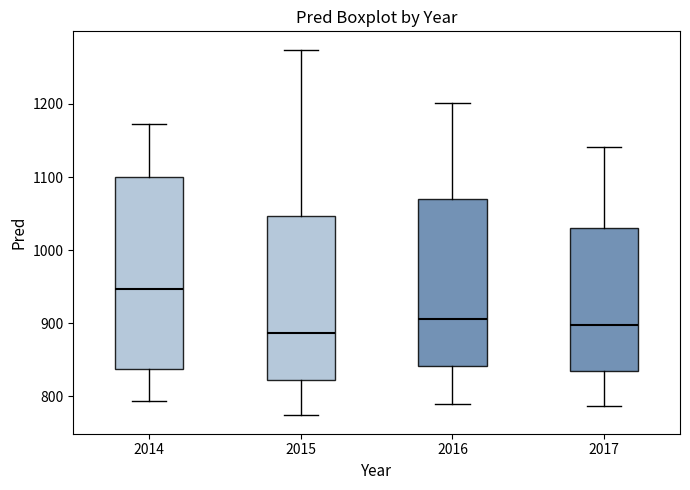

Reading left to right, read every box against the y-axis: the position of its median line, the range the box covers, and the ends of its whiskers. The values are not printed on the chart, so give them approximately, as read against the axis.

2014: median 950, box 840 to 1100, whiskers 790 to 1170
2015: median 890, box 820 to 1050, whiskers 770 to 1270
2016: median 910, box 840 to 1070, whiskers 790 to 1200
2017: median 900, box 840 to 1030, whiskers 790 to 1140